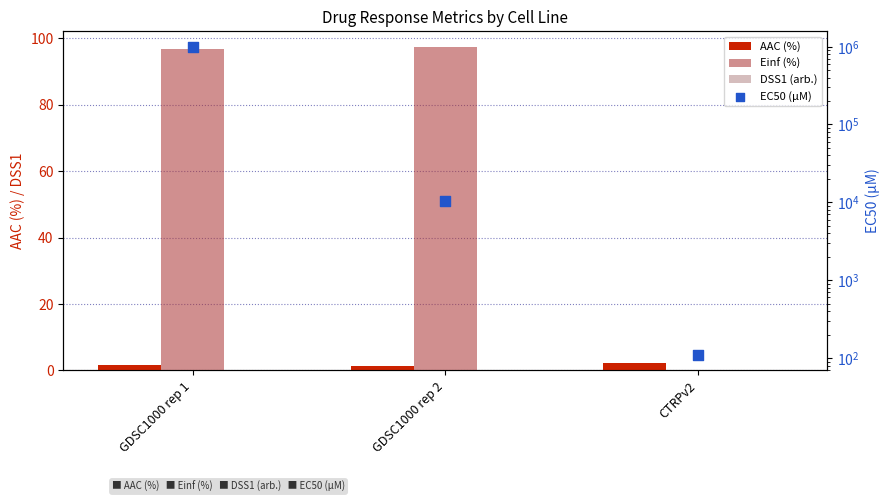

Is the value of AAC (%) at CTRPv2 greater than the value of EC50 (µM) at GDSC1000 rep 1?

No